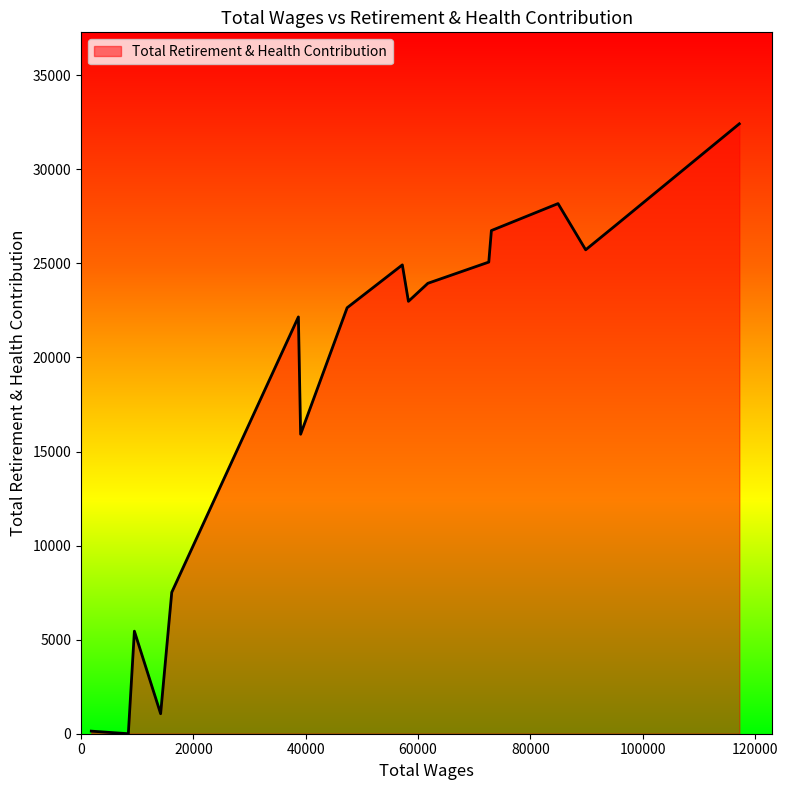

What is the difference between the maximum and minimum values?

32417